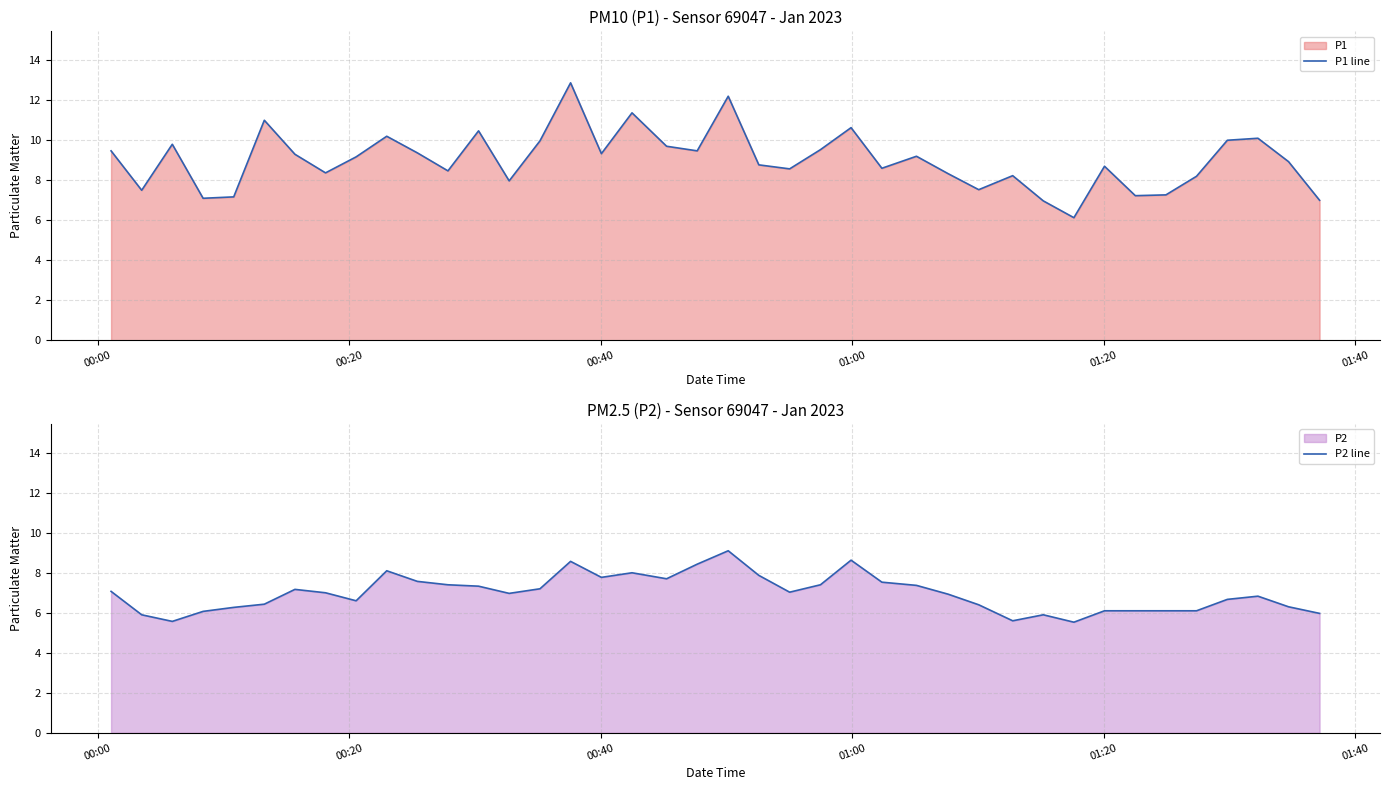

What is the difference between the maximum and minimum values in the P1 line series?

6.7